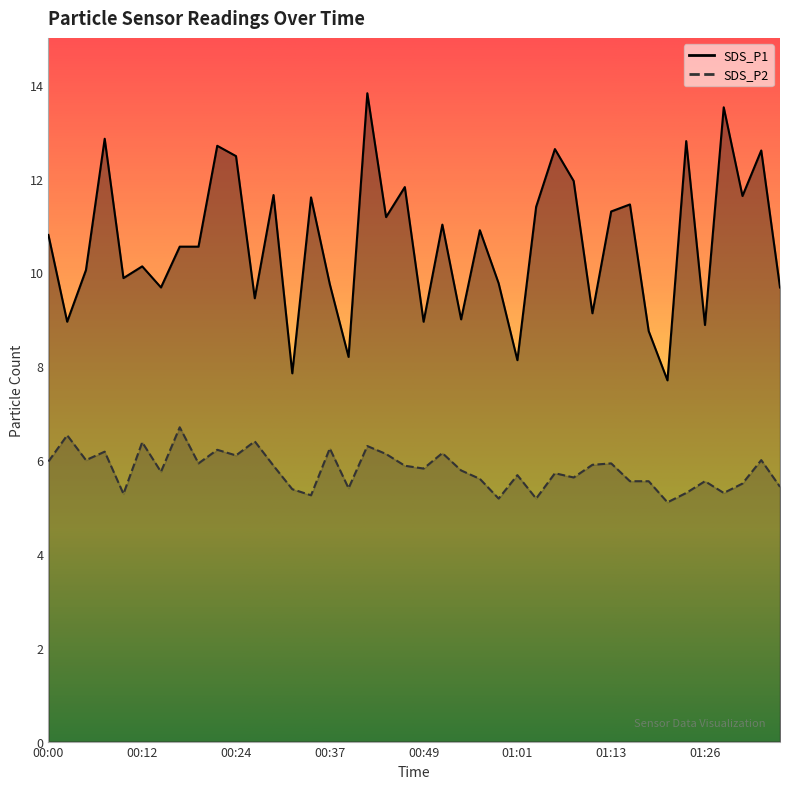

Is it true that SDS_P1 equals 9.4 at 00:27?

True